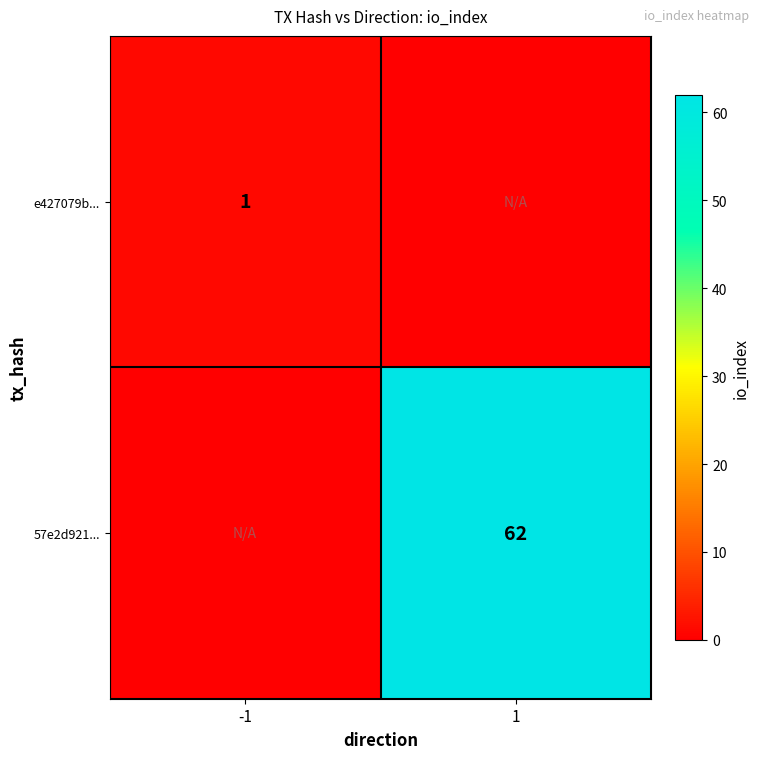

The e427079b... series shows 1 at -1. True or false?

True